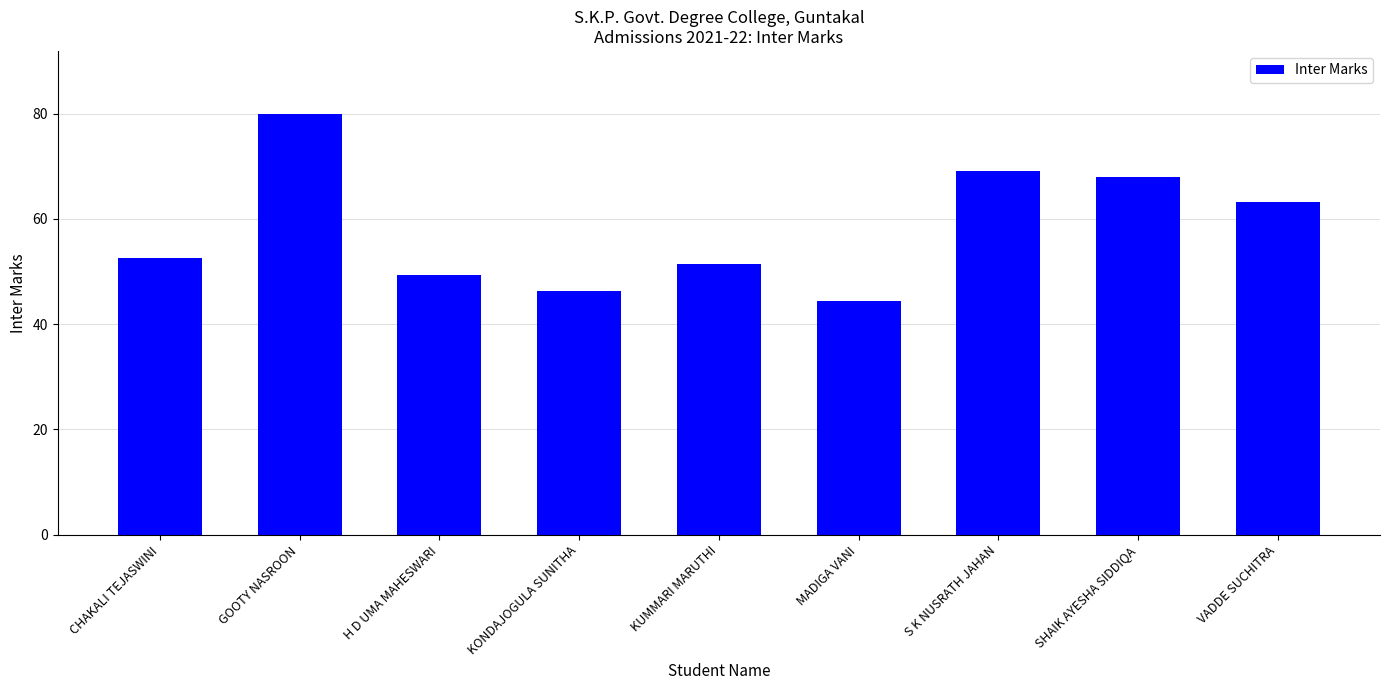

Reading left to right, extract all data points from this chart.

CHAKALI TEJASWINI=52.6	GOOTY NASROON=79.9	H D UMA MAHESWARI=49.4	KONDAJOGULA SUNITHA=46.3	KUMMARI MARUTHI=51.5	MADIGA VANI=44.3	S K NUSRATH JAHAN=69.1	SHAIK AYESHA SIDDIQA=68.0	VADDE SUCHITRA=63.2